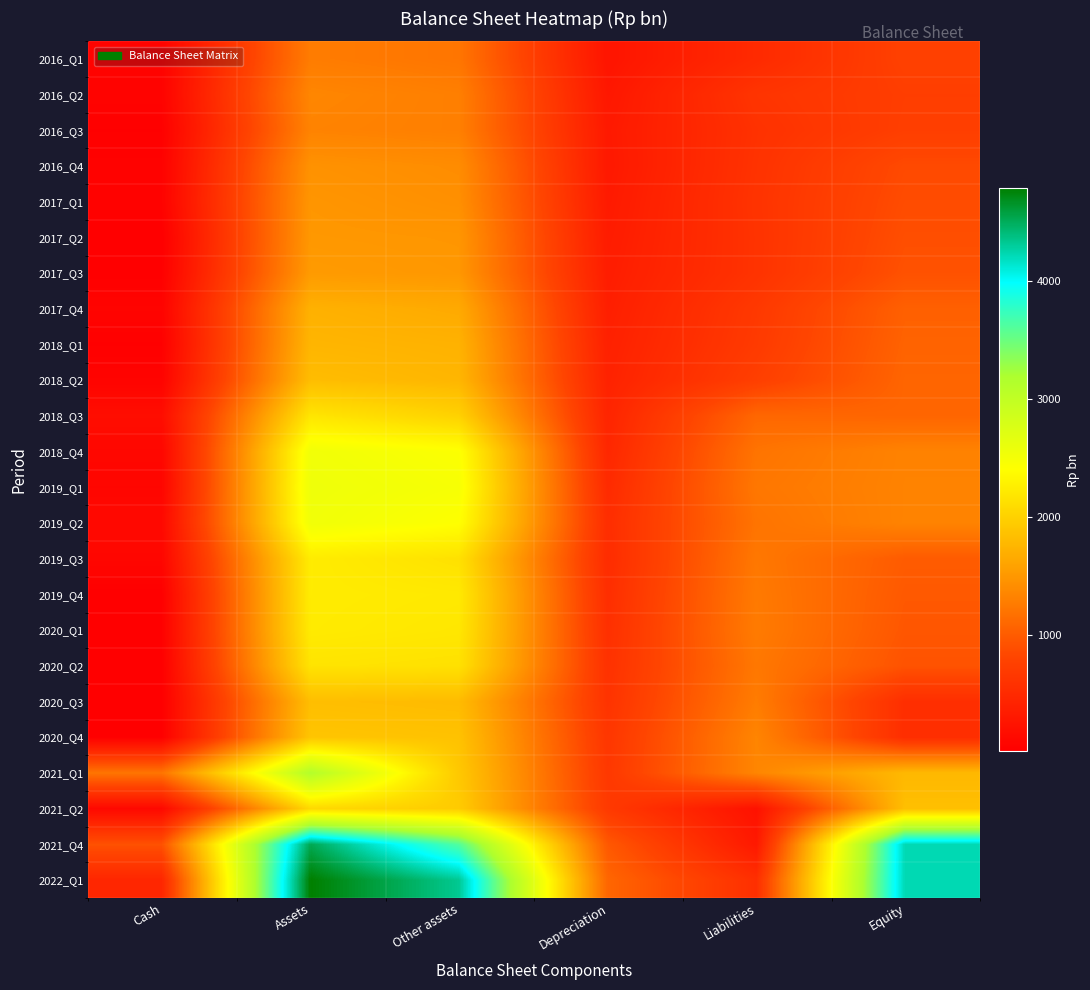

Between Liabilities and Depreciation, which is larger?

Liabilities